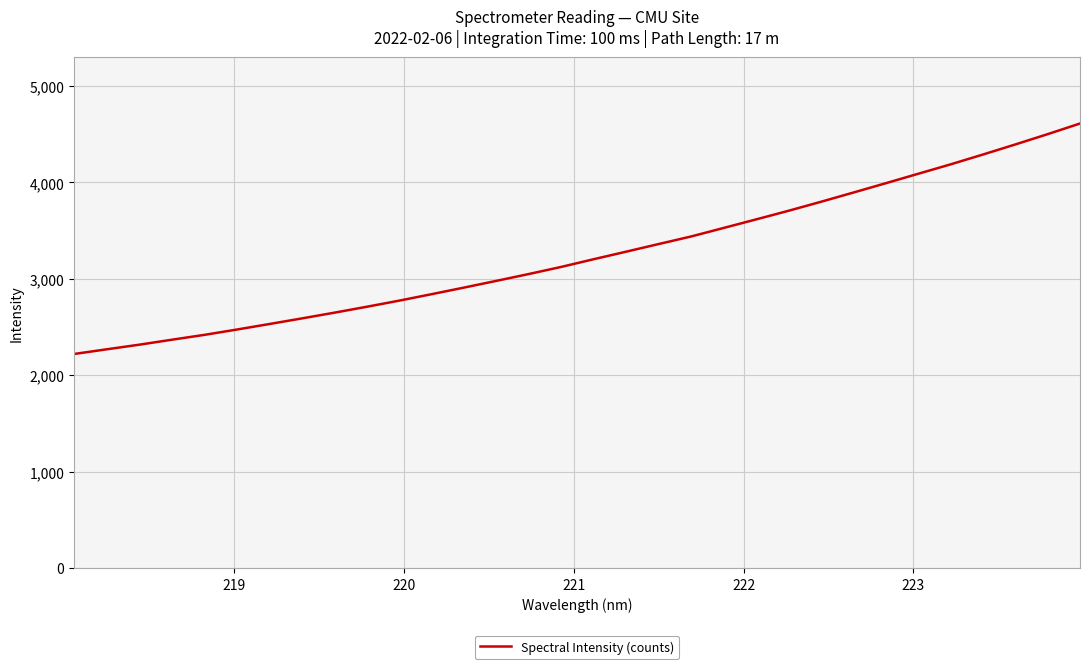

What is the smallest value displayed?

2221.1